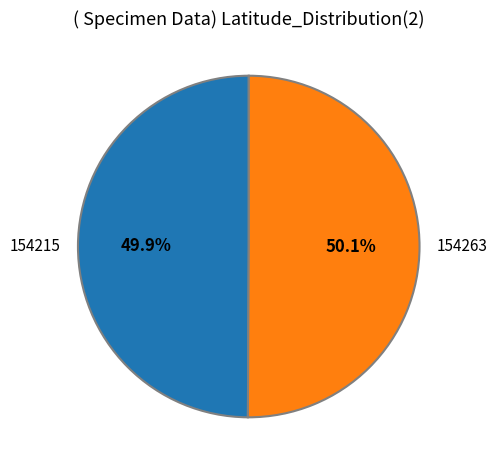

Is there a majority slice in this chart?

Yes